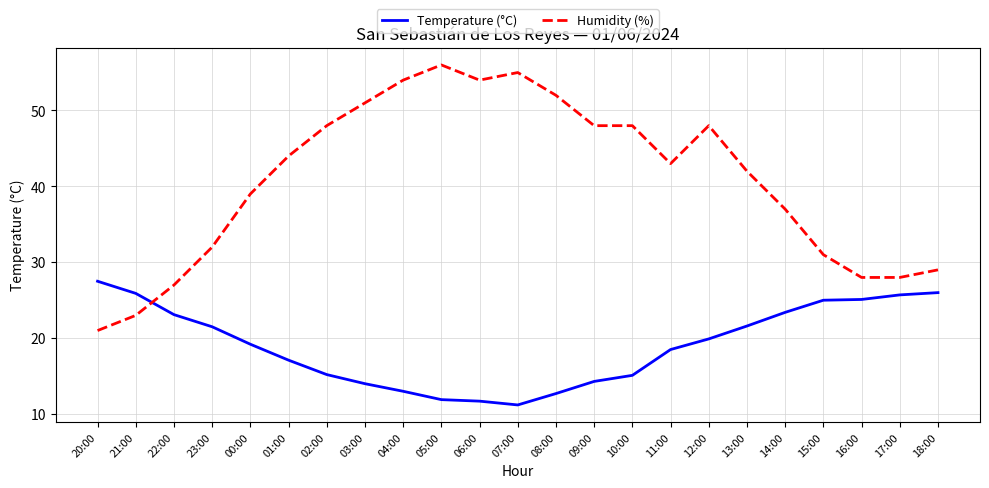

List the series in order of their overall mean, lowest first.

Temperature (°C), Humidity (%)